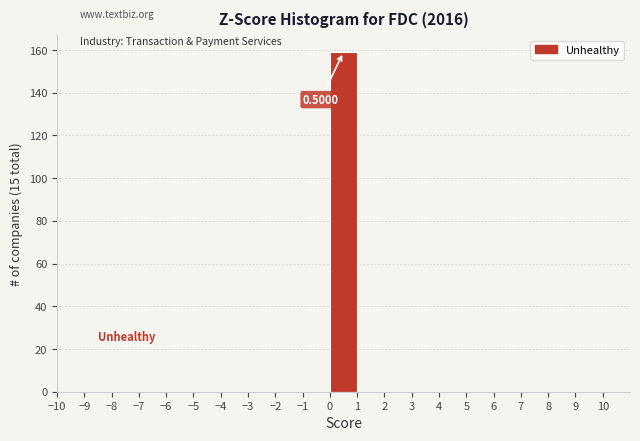

Over which range of the x-axis is the bar tallest?

0 to 1